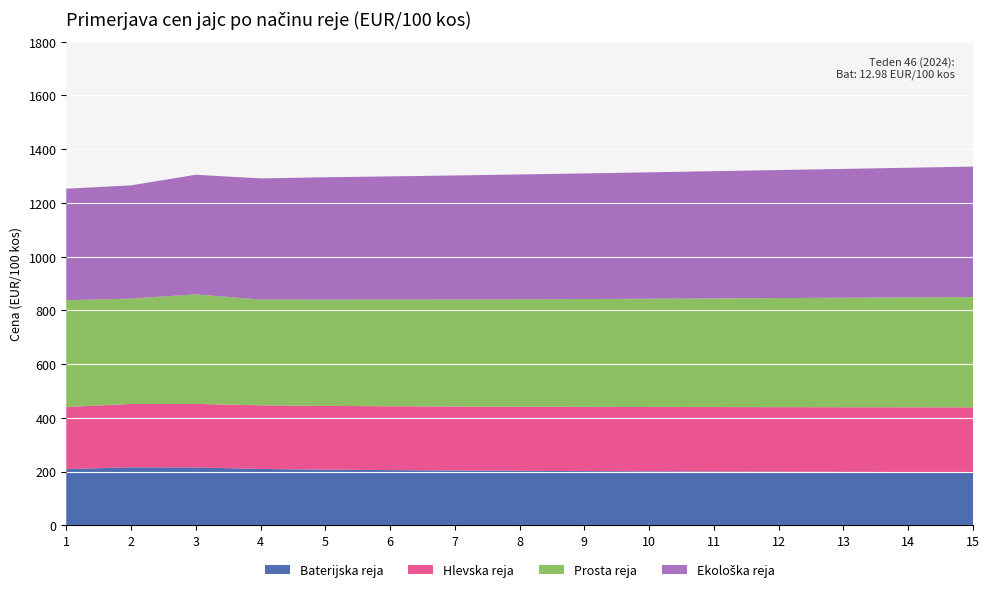

Reading left to right, extract all data points from this chart.

Baterijska reja: 2023/1=209.4	2/2=216.2	3/3=215.6	4/4=210.0	5/5=208.5	6/6=207.2	7/7=206.8	8/8=205.5	9/9=204.3	10/10=203.8	11/11=202.5	12/12=201.9	13/13=200.7	14/14=199.5	15/15=198.8
Hlevska reja: 2023/1=231.4	2/2=235.8	3/3=236.6	4/4=236.8	5/5=237.1	6/6=237.5	7/7=238.0	8/8=238.4	9/9=238.9	10/10=239.2	11/11=239.8	12/12=240.1	13/13=240.5	14/14=241.0	15/15=241.3
Prosta reja: 2023/1=397.0	2/2=392.1	3/3=407.6	4/4=393.6	5/5=395.0	6/6=396.5	7/7=398.0	8/8=399.5	9/9=401.0	10/10=402.5	11/11=404.0	12/12=405.5	13/13=407.0	14/14=408.5	15/15=410.0
Ekoška reja: 2023/1=415.2	2/2=421.6	3/3=445.2	4/4=451.0	5/5=455.0	6/6=458.0	7/7=461.0	8/8=464.0	9/9=467.0	10/10=470.0	11/11=473.0	12/12=476.0	13/13=479.0	14/14=482.0	15/15=485.0